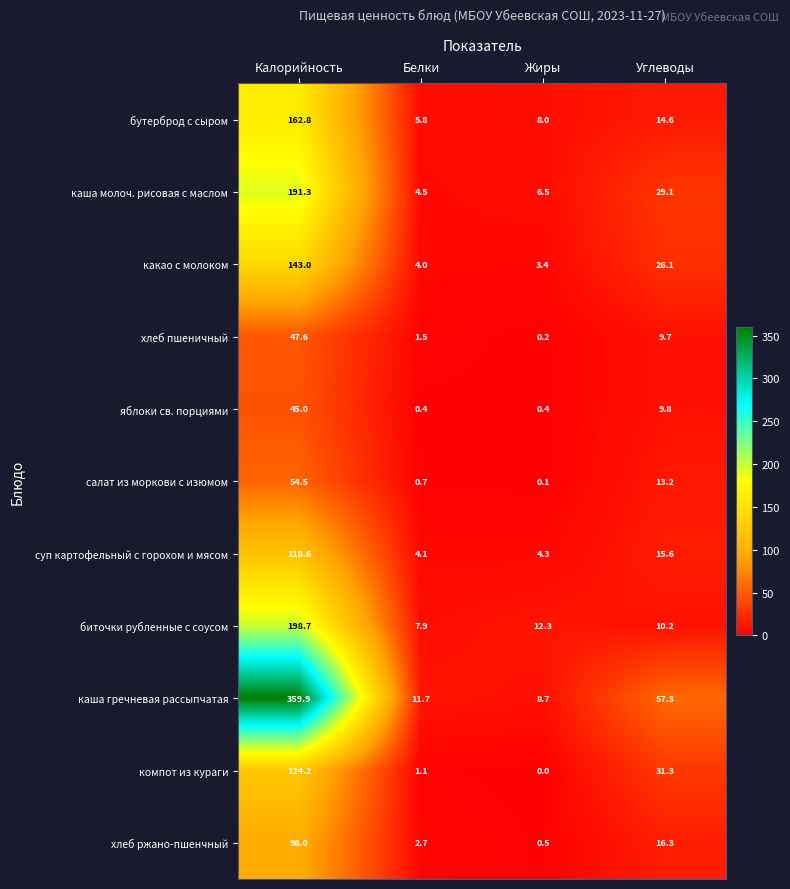

Which label corresponds to the smallest value in the chart?

Жиры